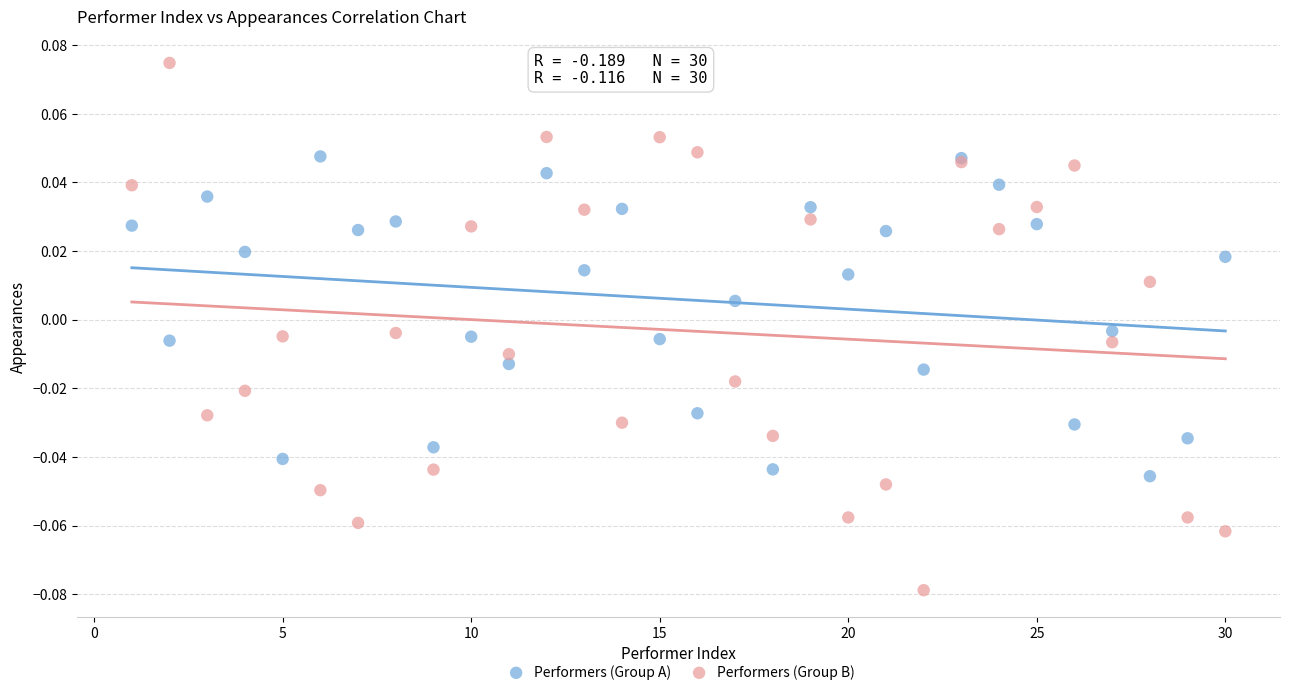

Which series reaches the maximum Y coordinate?

Performers (Group B)